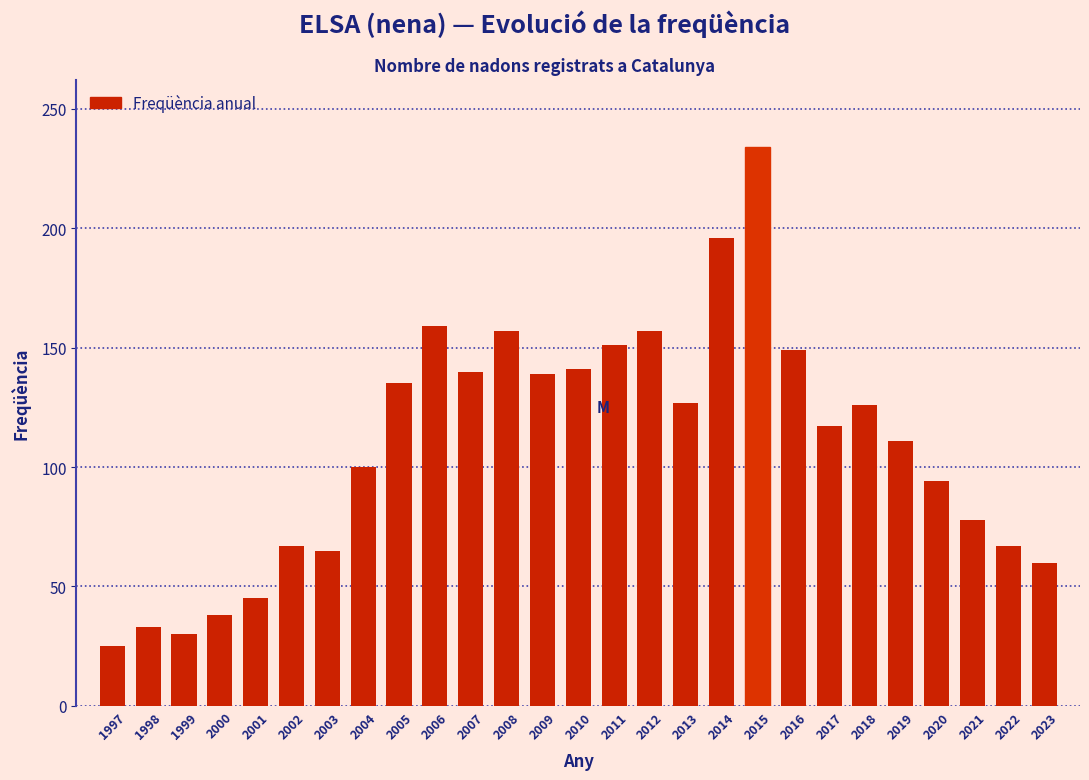

What is the maximum value shown in the chart?

234